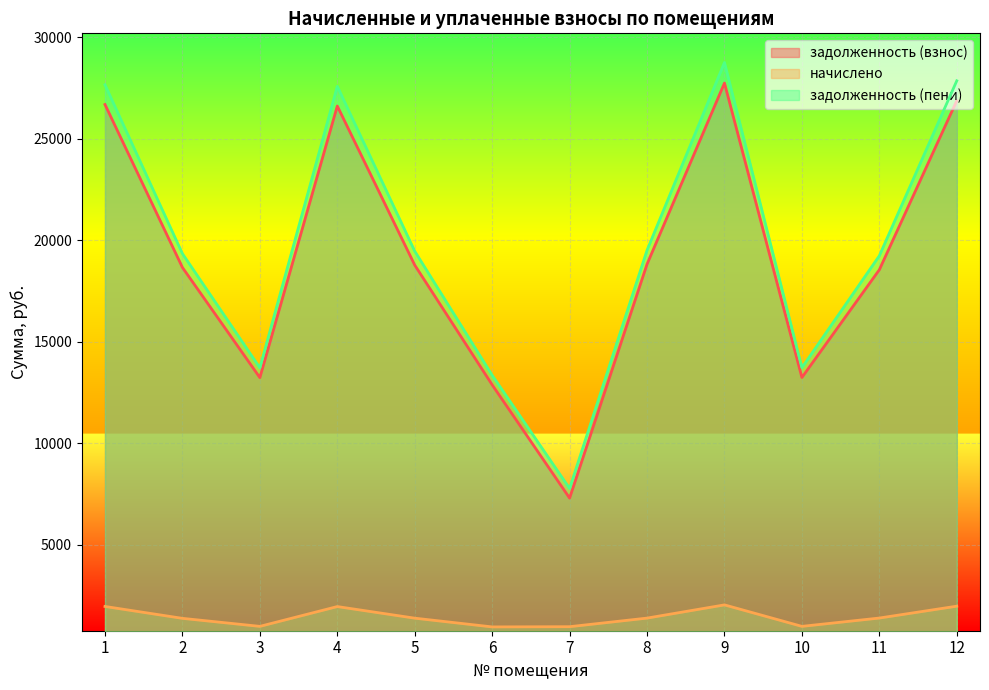

What is the average value of the задолженность (пени) series?

19832.1